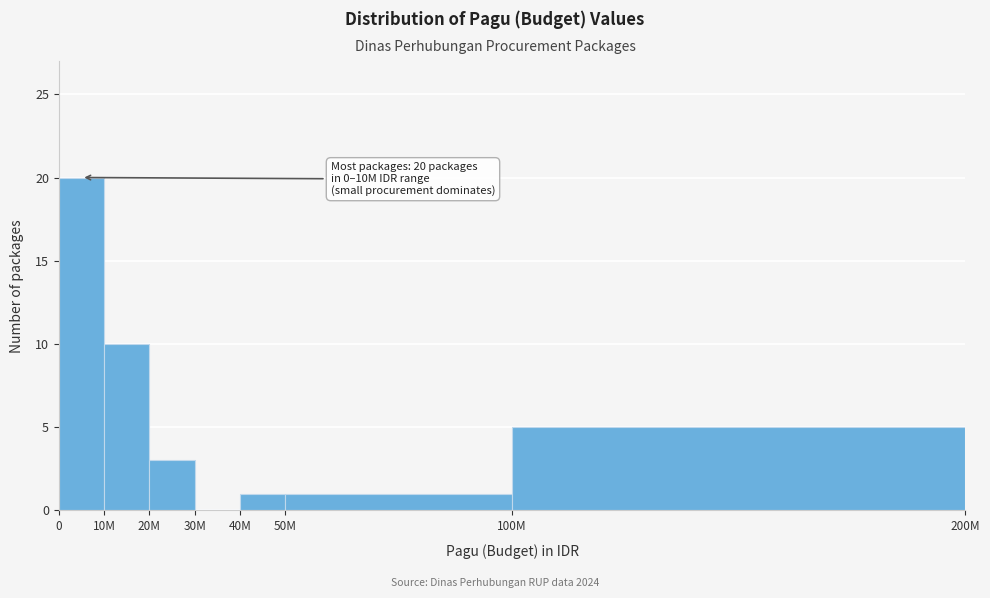

Reading right to left, transcribe all the data shown in this chart.

100M=5	50M=1	40M=1	30M=0	20M=3	10M=10	0=20